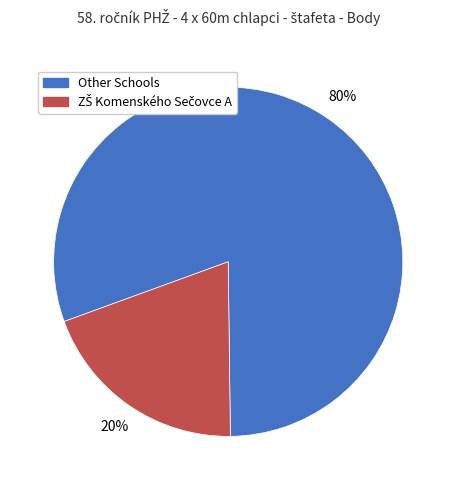

Is there a majority slice in this chart?

Yes